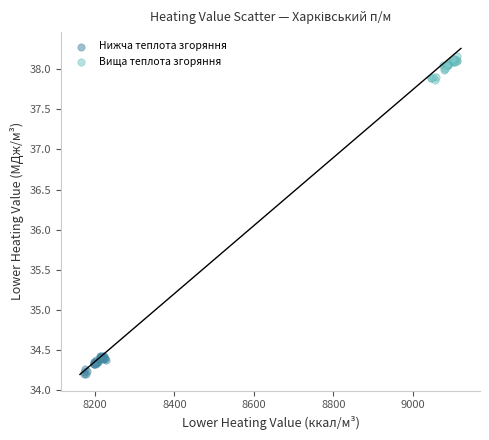

Which series reaches the minimum Y coordinate?

Нижча теплота згоряння